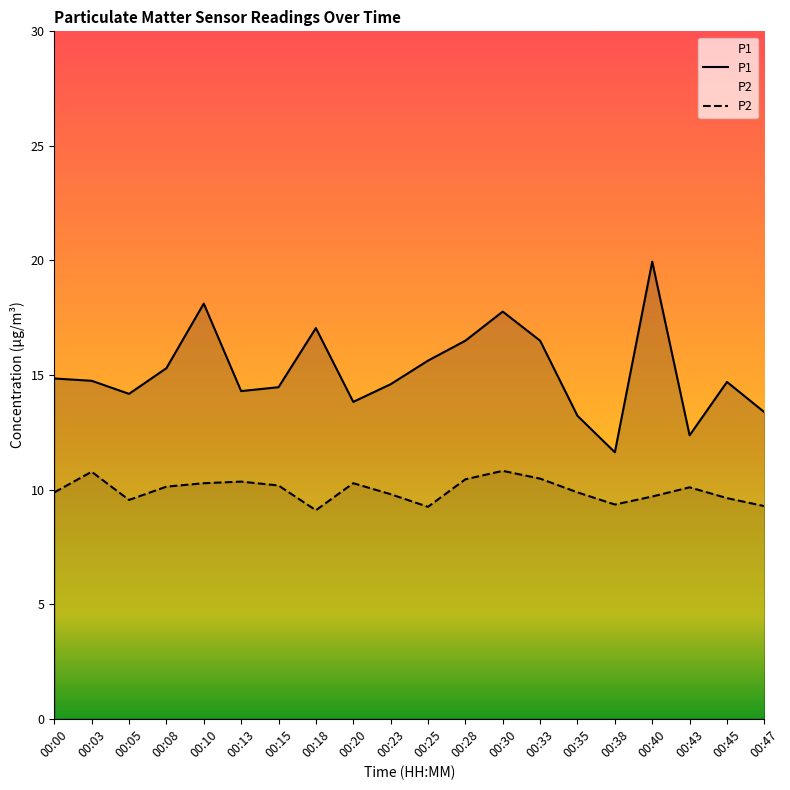

Does the chart display data point markers on the line(s)?

No